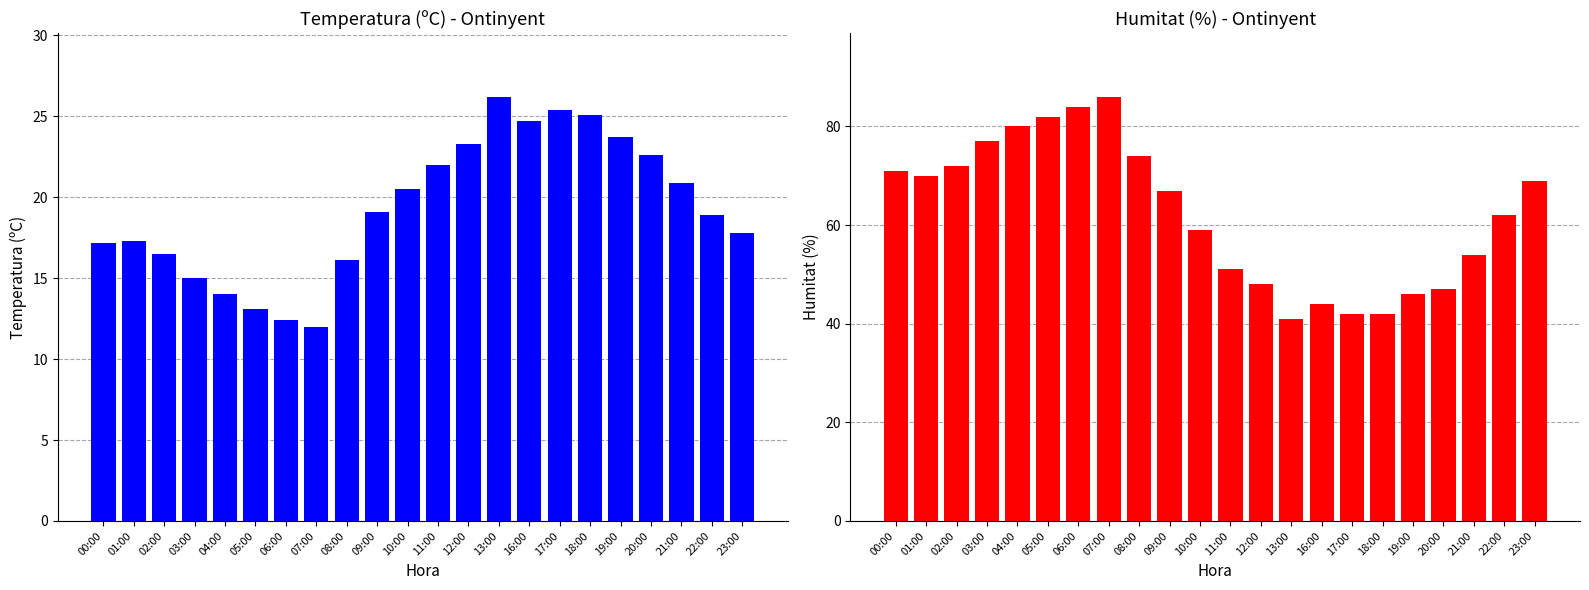

Which series has the largest range (max minus min)?

Humitat (%)